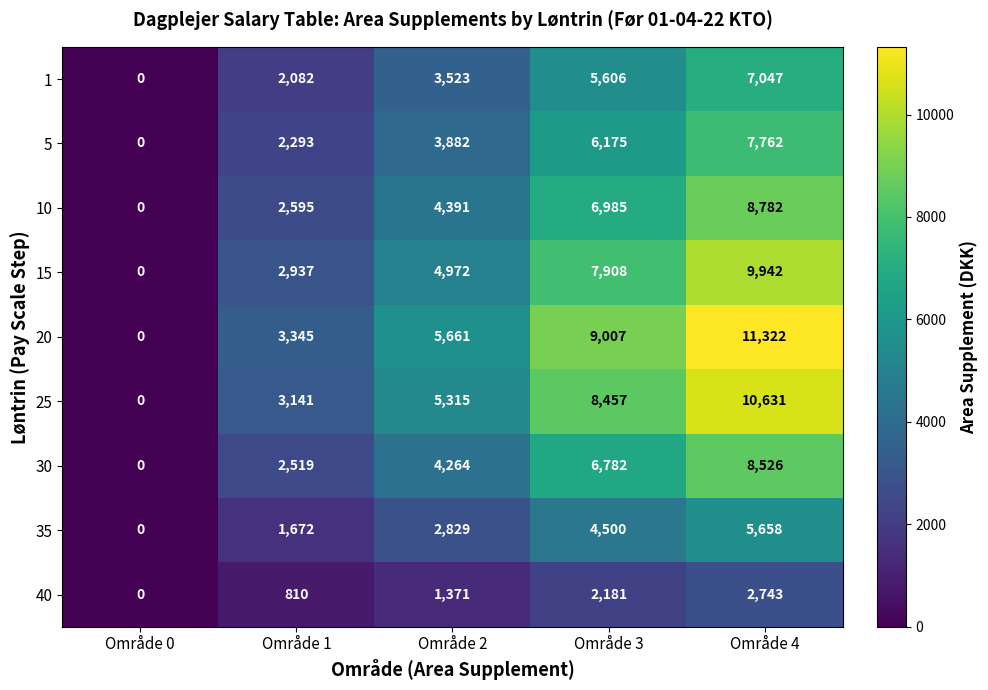

Which series has the largest range (max minus min)?

20